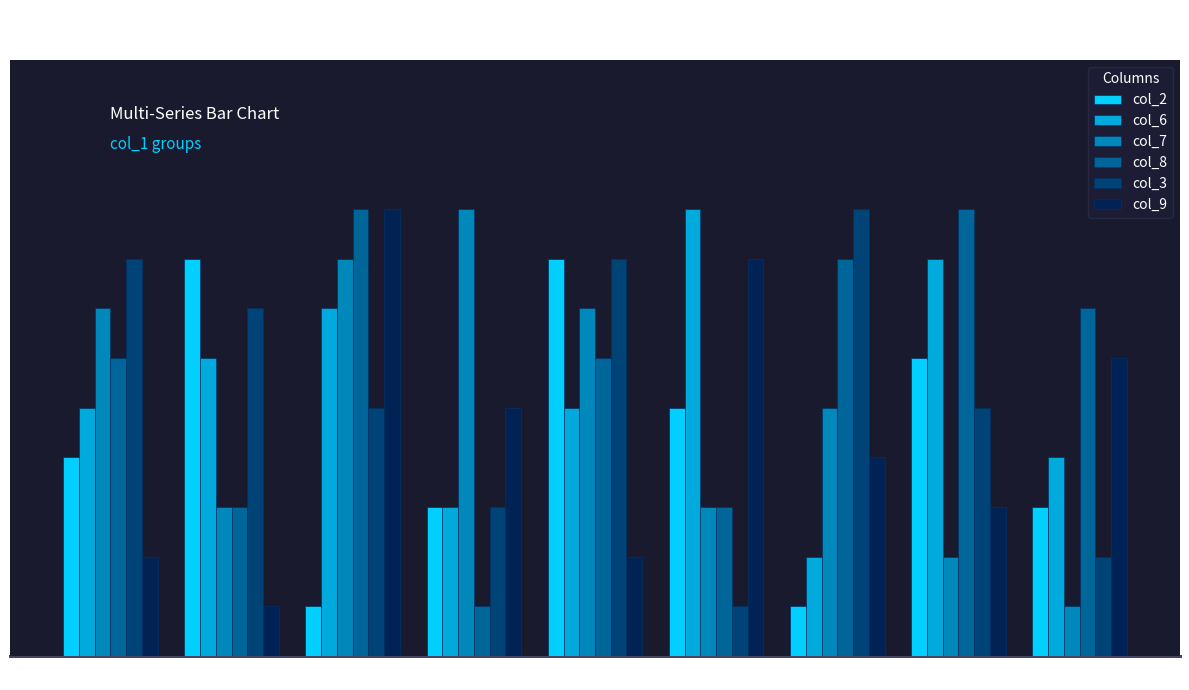

What are all the series names shown in the legend?

col_2, col_6, col_7, col_8, col_3, col_9